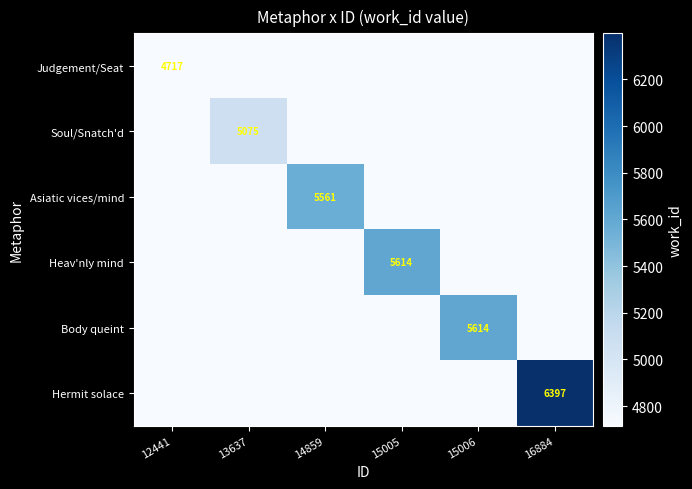

At which category is the sum across all series the highest?

16884